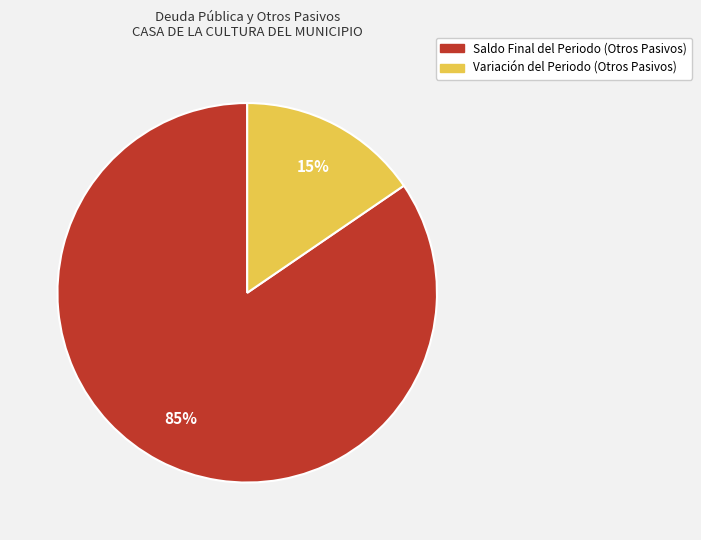

To the nearest percent, what is the average slice percentage?

50%